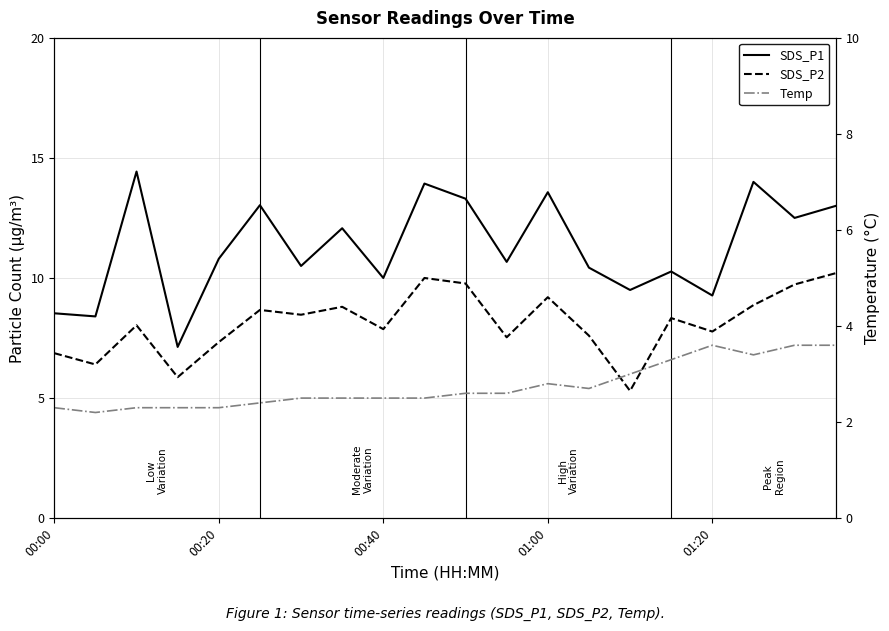

What is the highest value of the SDS_P2 series?

10.2